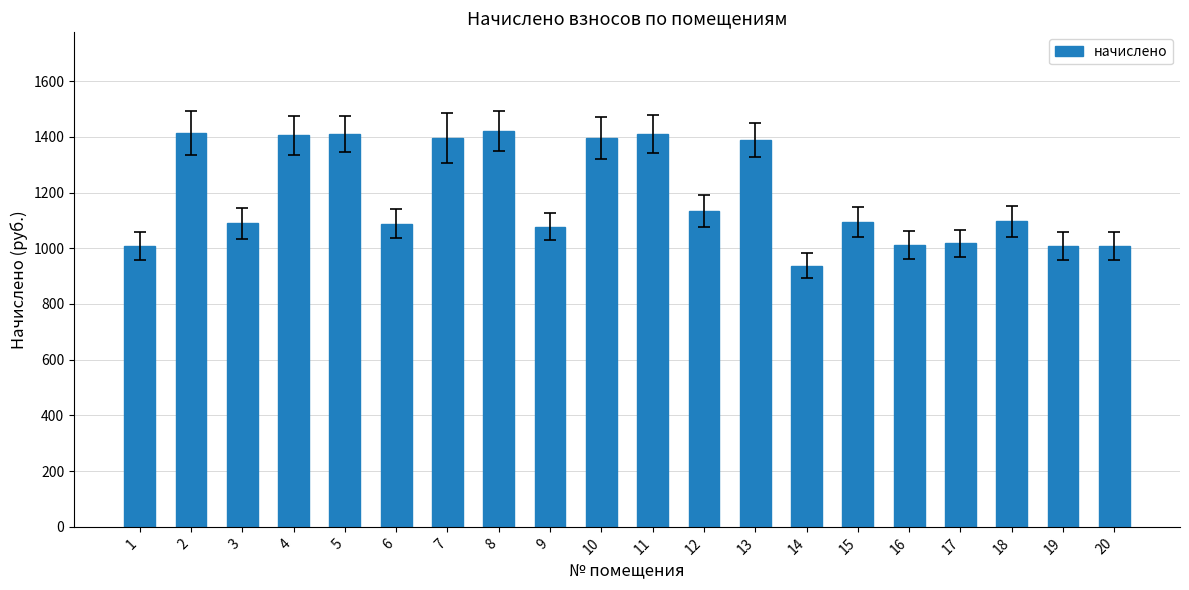

How many values are below 1096?

10